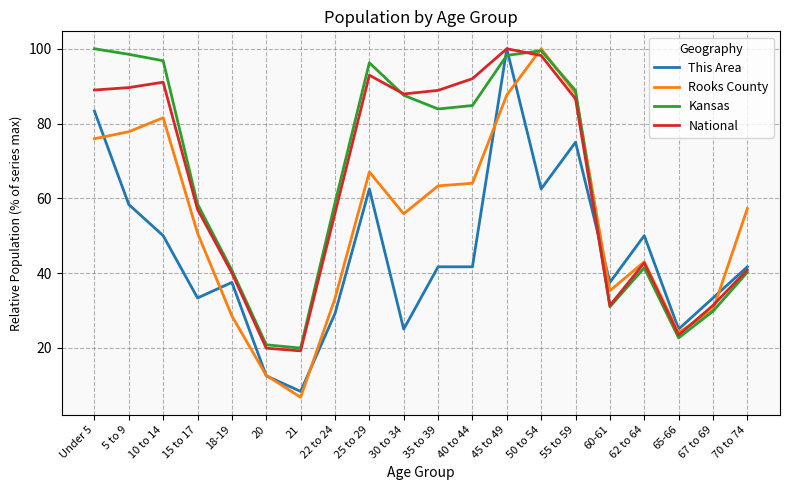

True or false: Rooks County has more than 0 points higher than both neighbors.

True